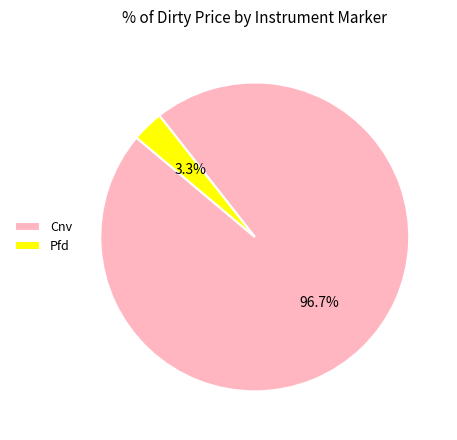

To the nearest percent, what is the combined percentage of Cnv and Pfd?

100%